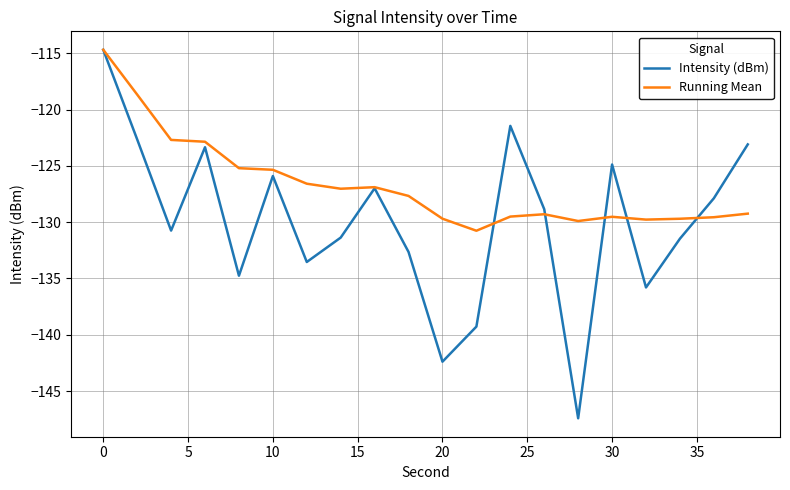

Which series has the largest total across all categories?

Running Mean